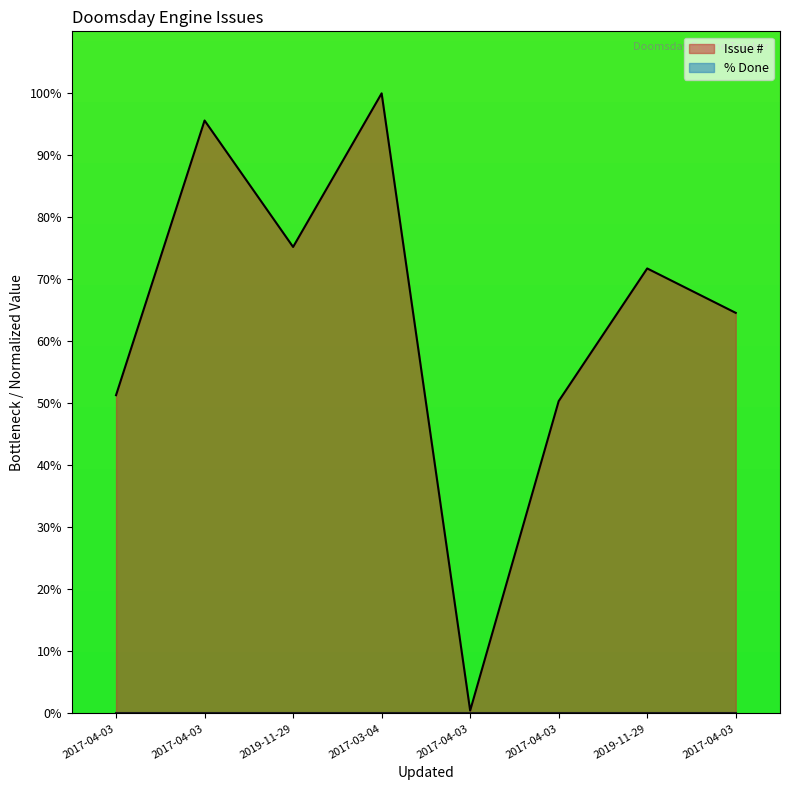

Rank the categories by value from highest to lowest.

2017-03-04, 2017-04-03, 2019-11-29, 2019-11-29, 2017-04-03, 2017-04-03, 2017-04-03, 2017-04-03